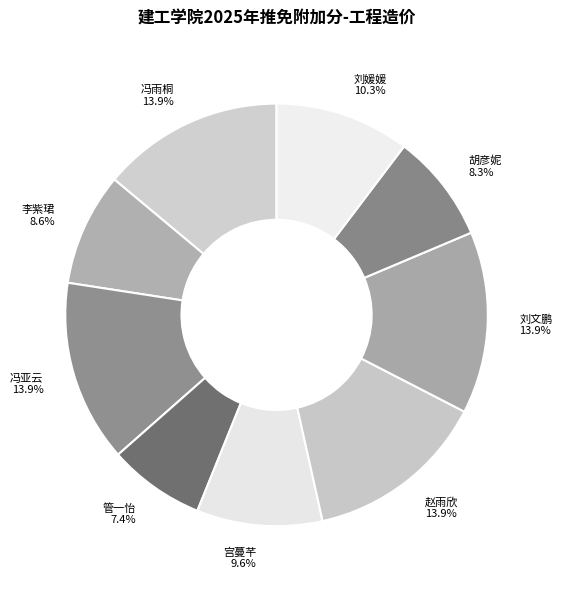

What percentage is the 李紫珺 slice, to the nearest percent?

9%